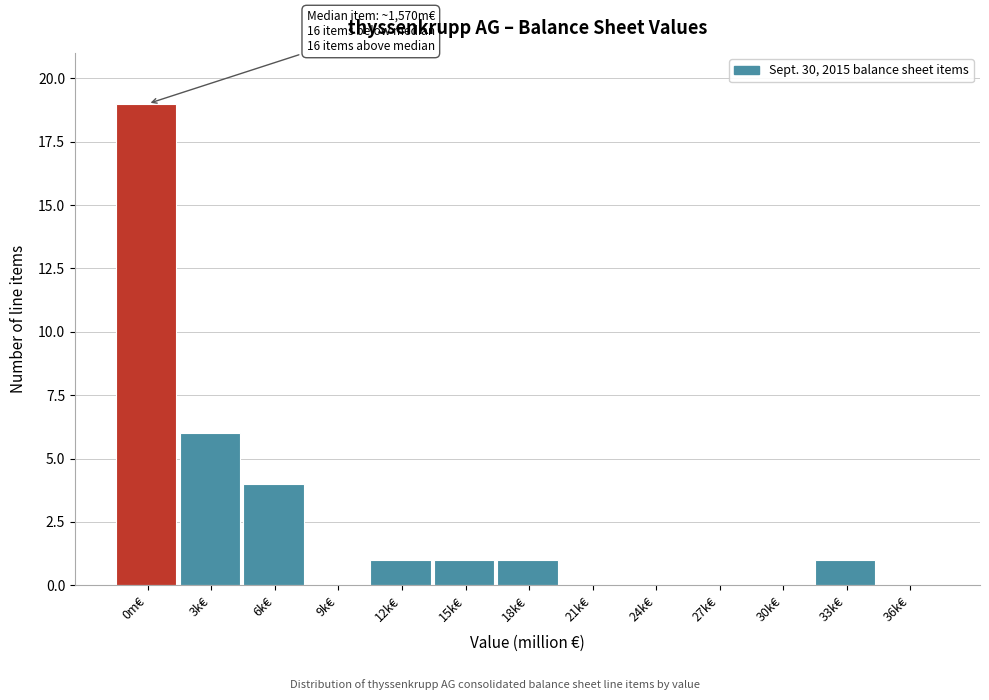

Reading left to right, transcribe all the data shown in this chart.

0m€=19	3k€=6	6k€=4	9k€=0	12k€=1	15k€=1	18k€=1	21k€=0	24k€=0	27k€=0	30k€=0	33k€=1	36k€=0